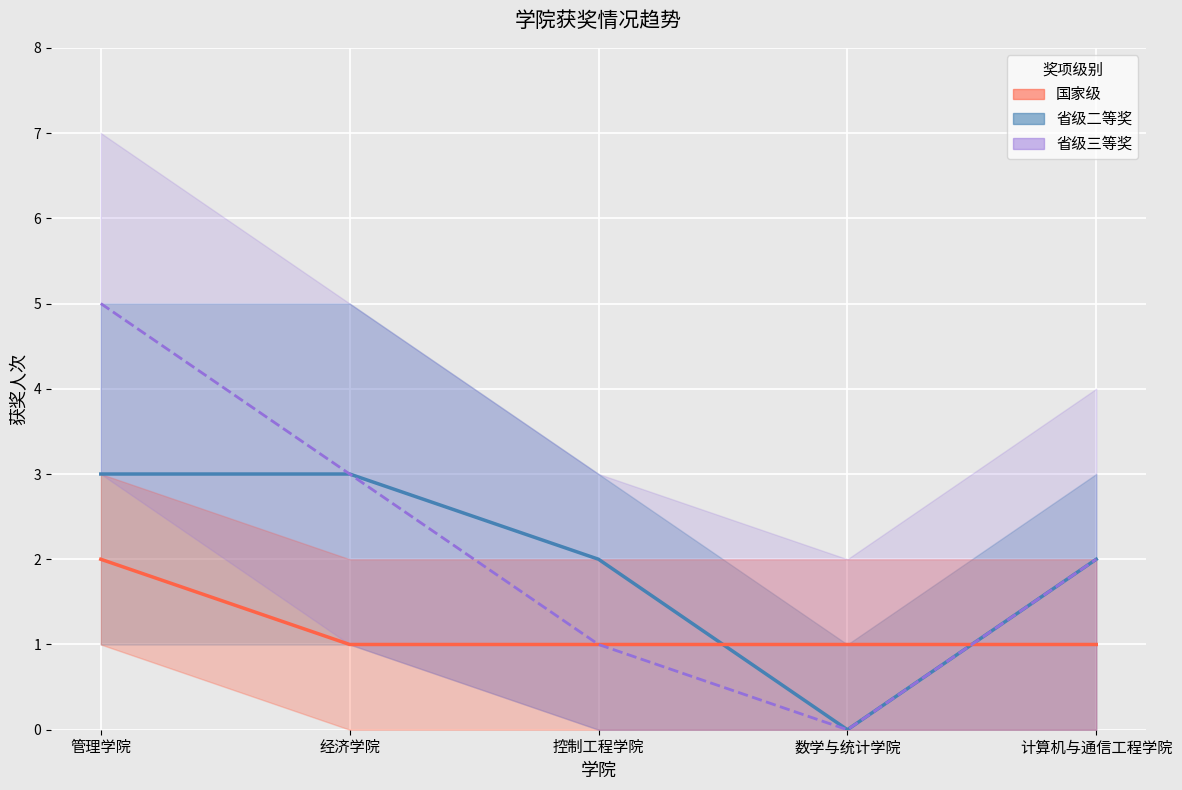

True or false: 省级二等奖 and 省级三等奖 intersect in this chart.

False